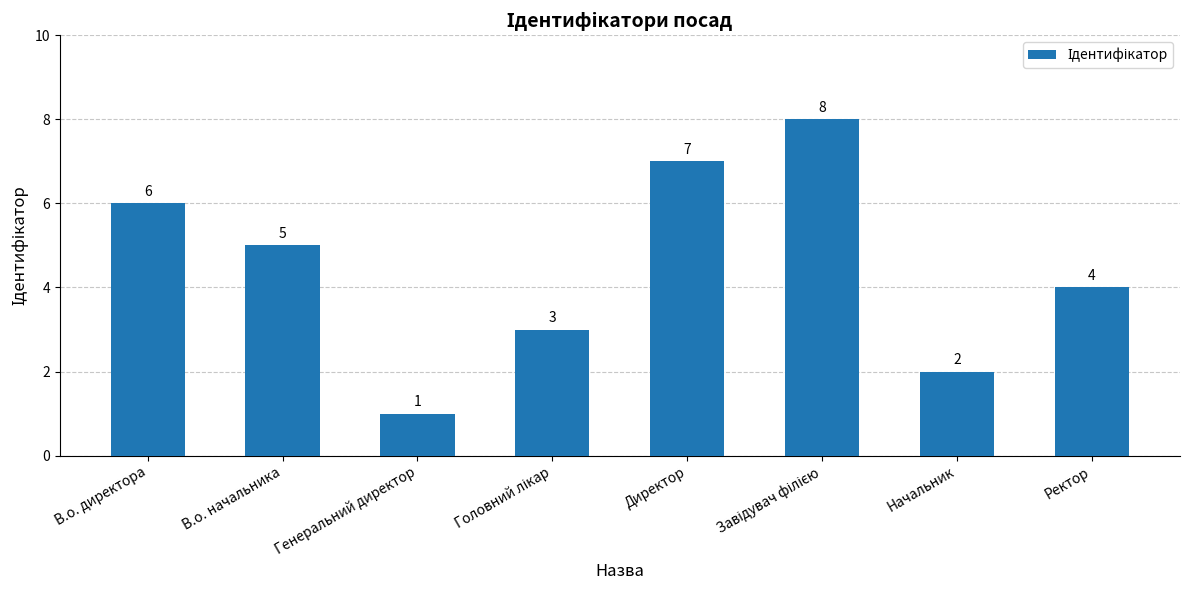

Which label corresponds to the smallest value in the chart?

Генеральний директор